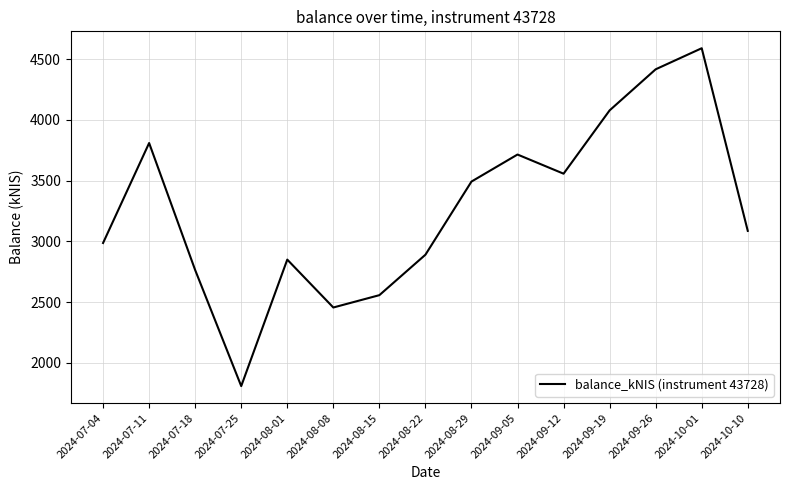

True or false: the data shows 2890.5 at 2024-08-22.

True